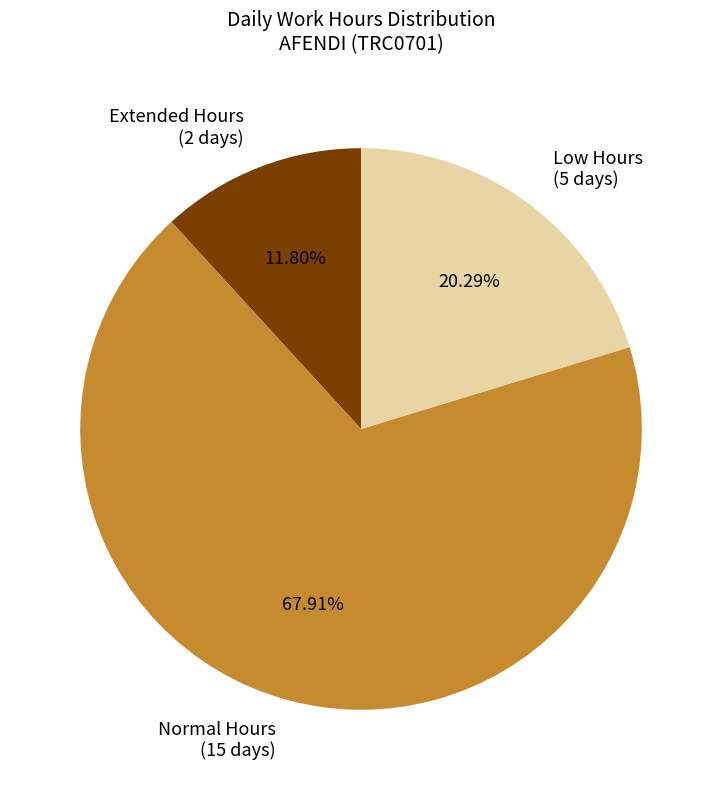

Count the number of slices in the pie.

3